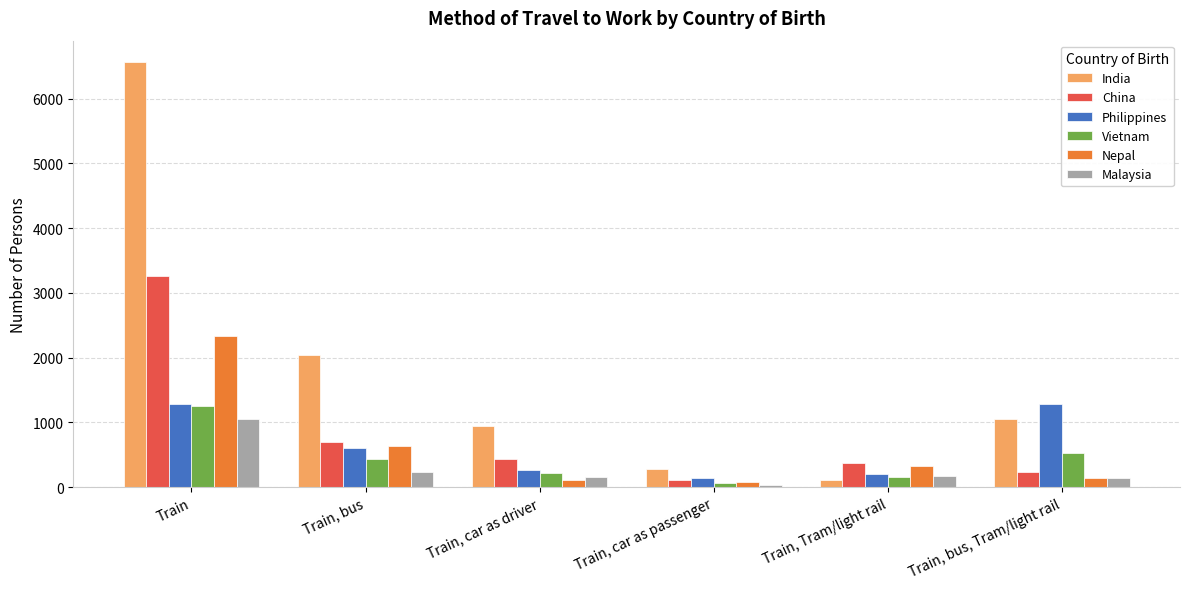

What position from the right is Train, Tram/light rail?

2